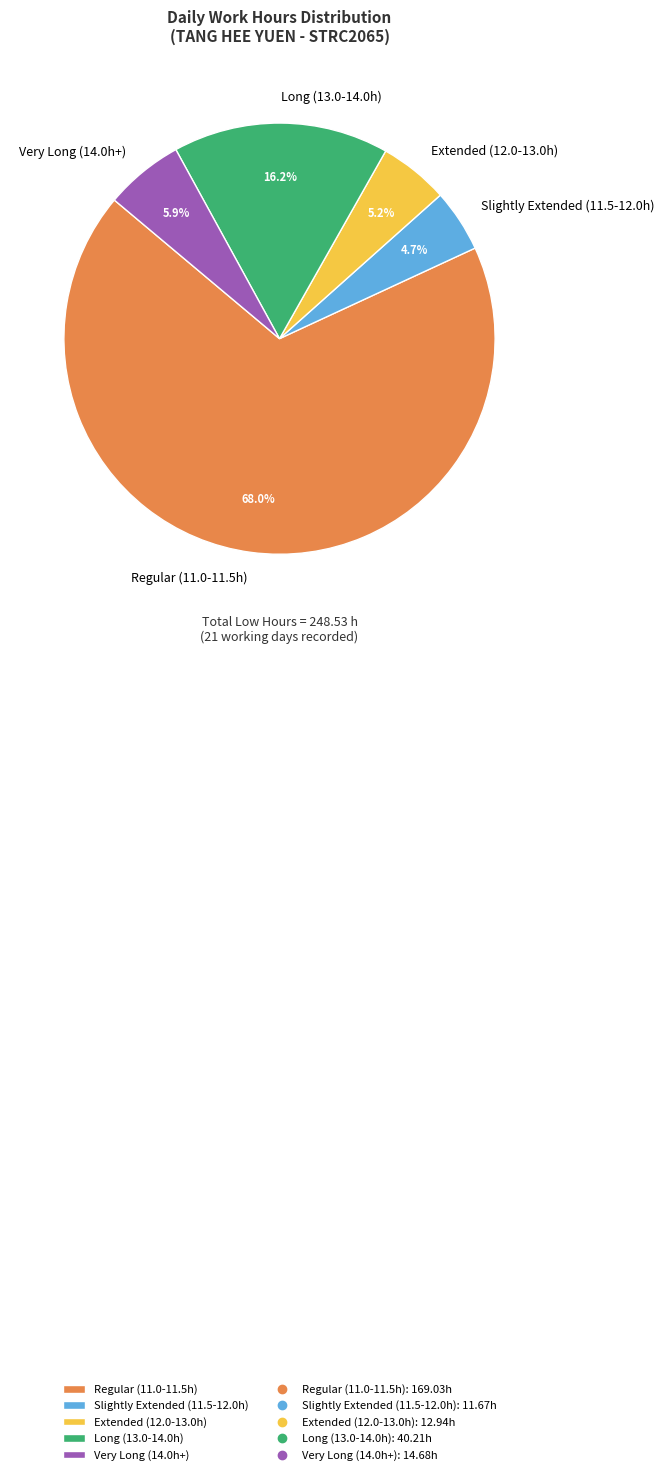

What is the largest slice in the pie chart?

Regular (11.0-11.5h)